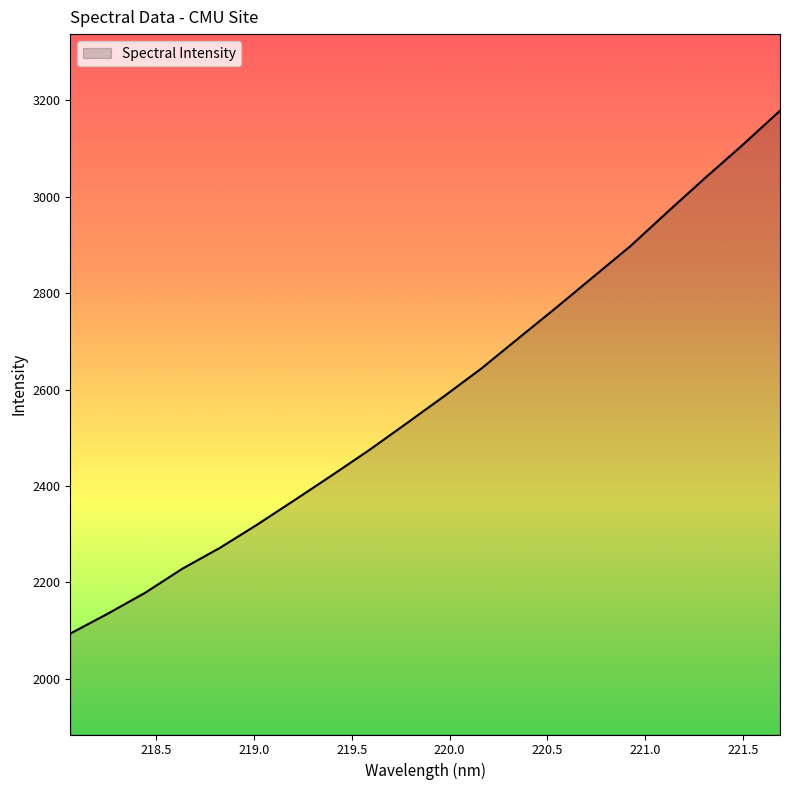

What is the maximum value shown in the chart?

3178.6